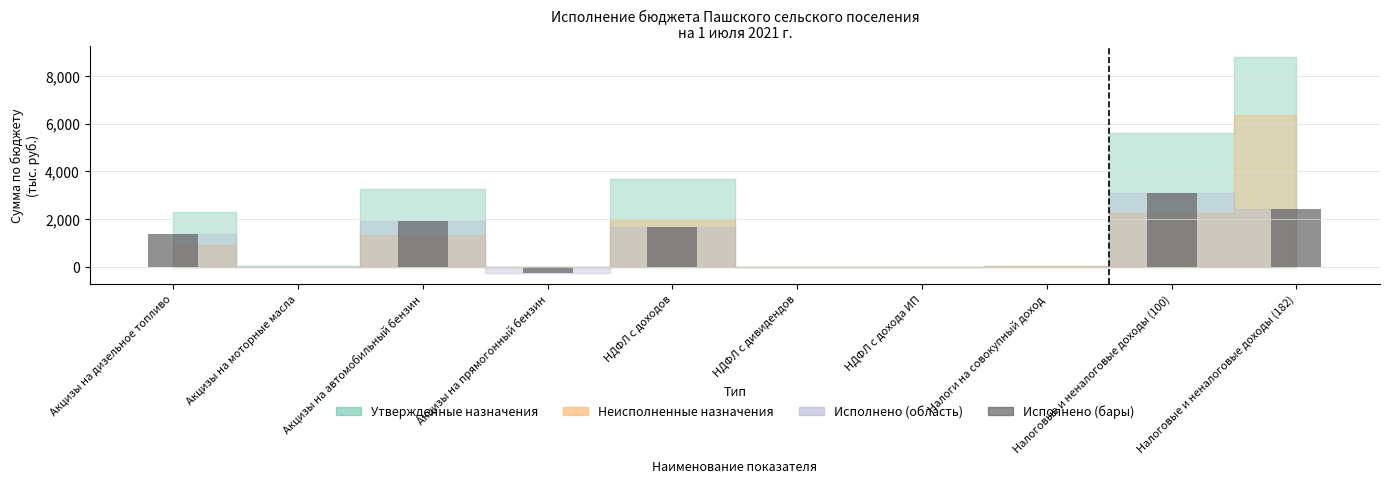

Is it true that the value at Налоги на совокупный доход is 5.2?

True